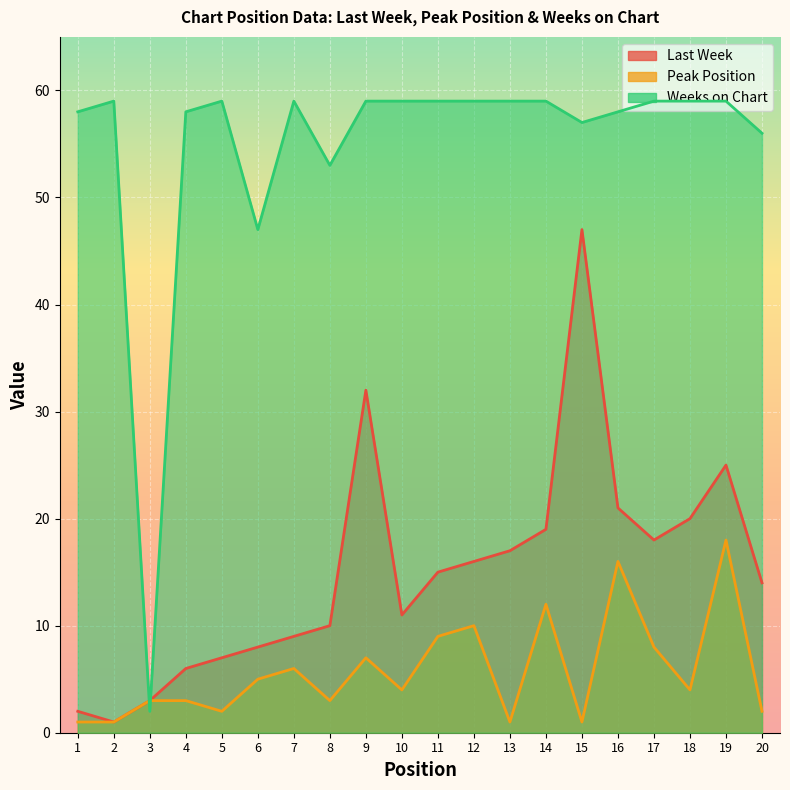

The value of Peak Position at 15 is 1. True or false?

True